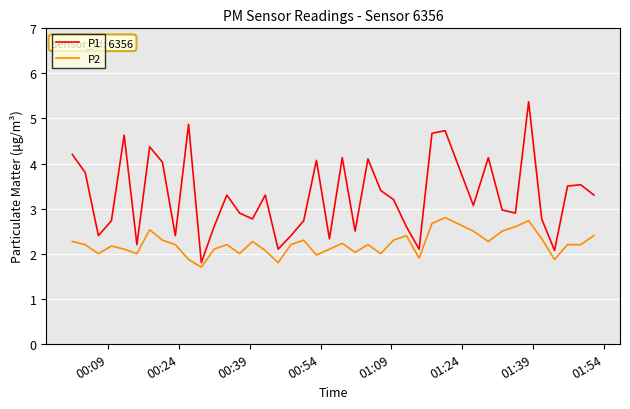

What is the difference between the maximum and minimum values in the P2 series?

1.1